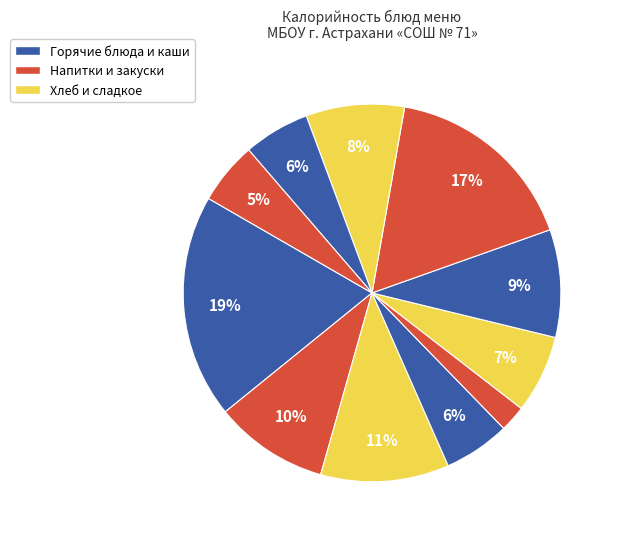

Count the number of slices in the pie.

11